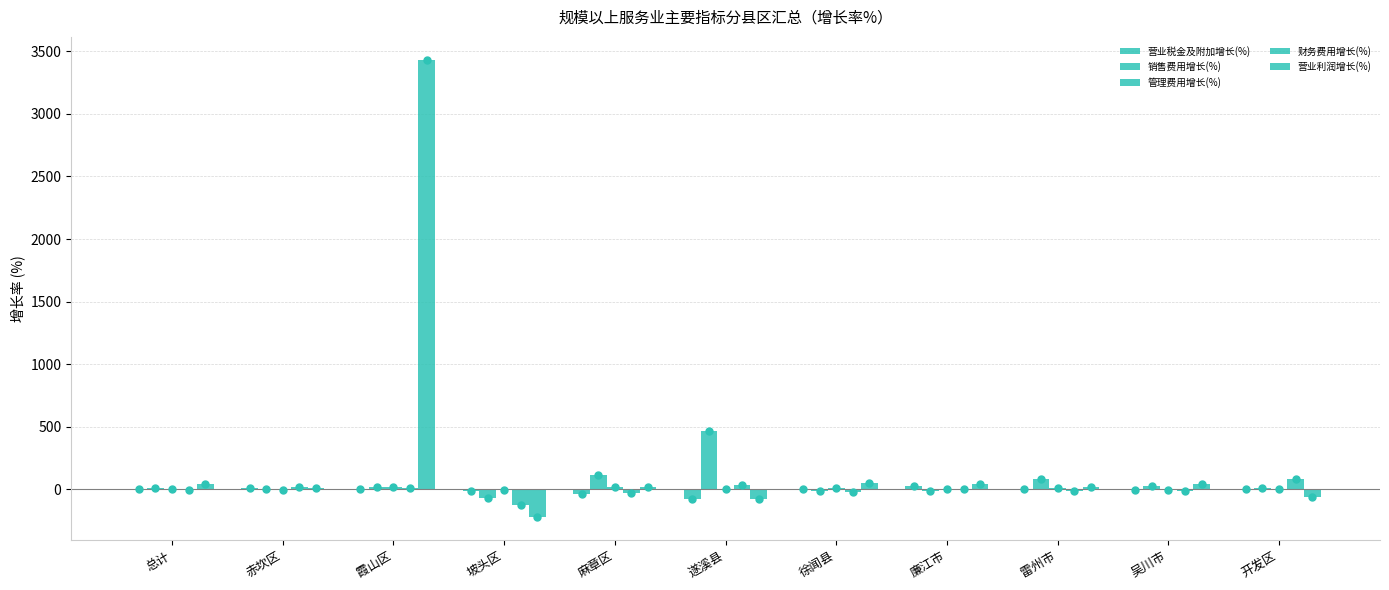

What is the total value across all series at 赤坎区?

32.6